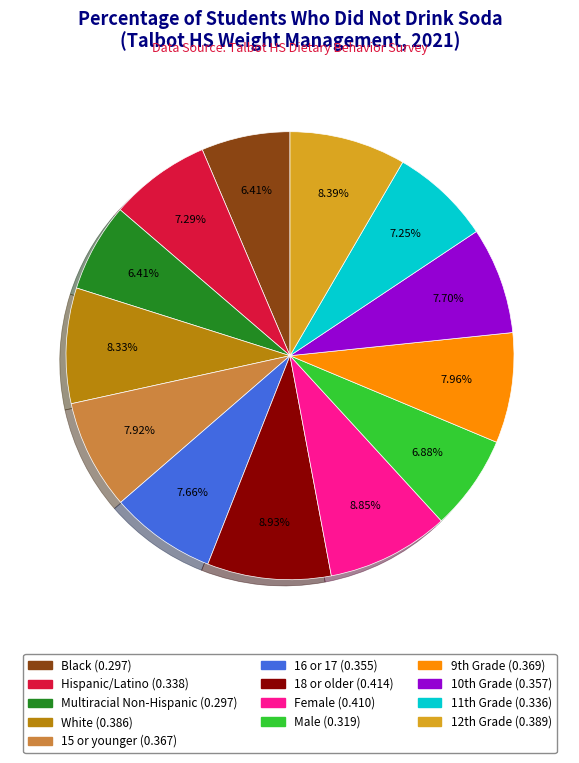

What percentage is the Multiracial Non-Hispanic slice, to the nearest percent?

6%